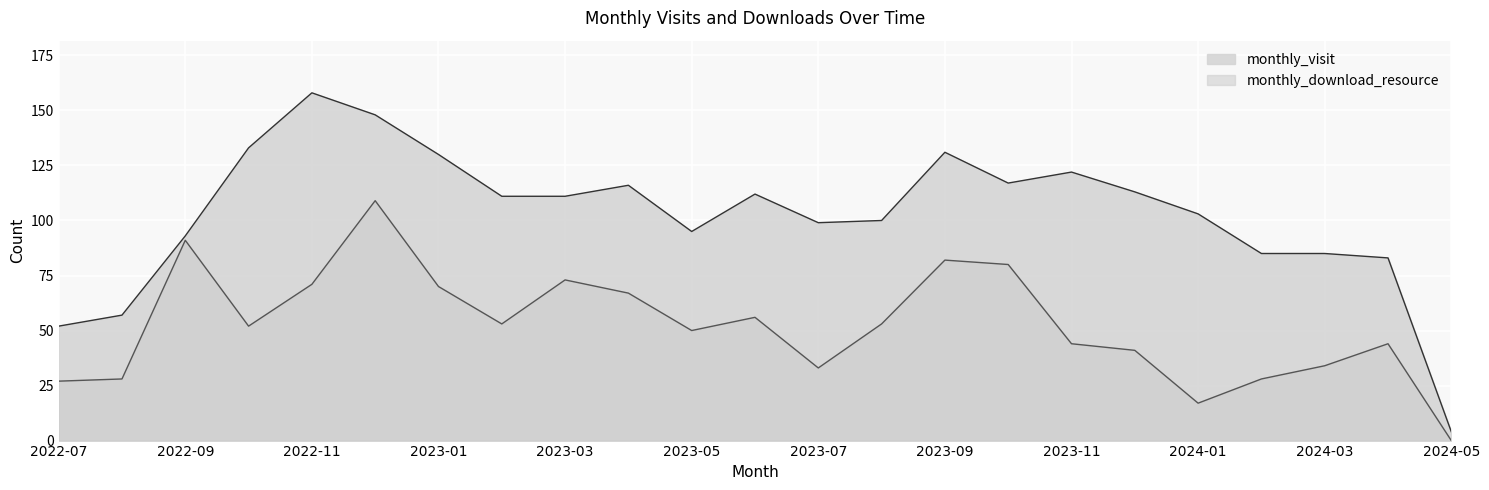

Between 2023-03 and 2024-04, which series saw the biggest shift?

monthly_download_resource